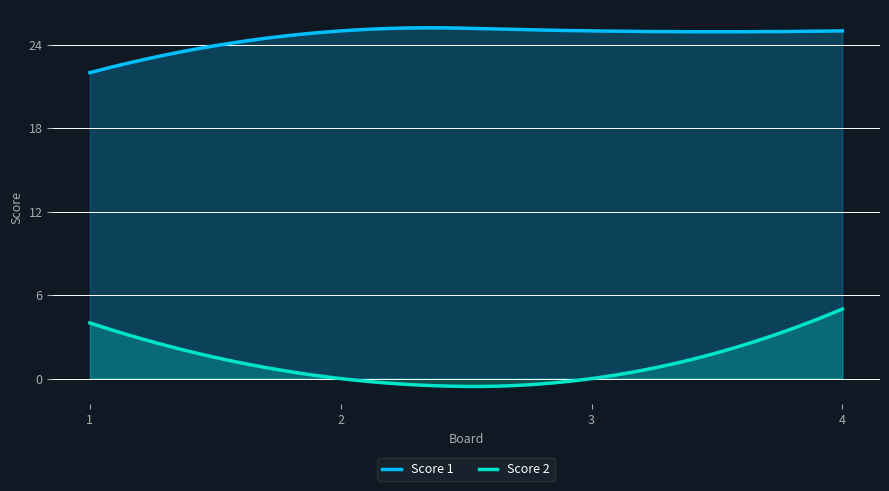

True or false: Score 2 has more than 0 interior local peaks.

False